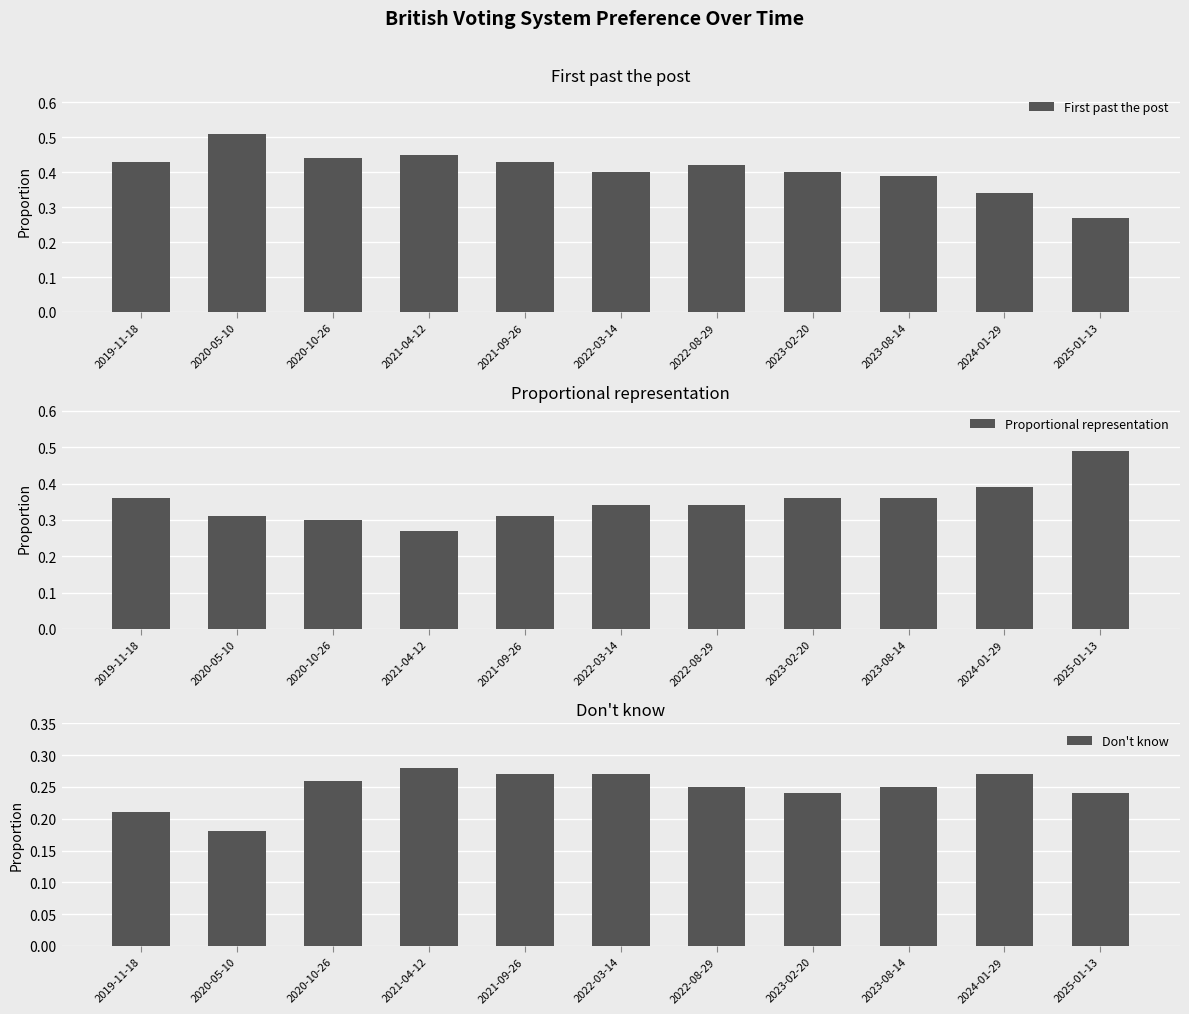

How many distinct data groups are displayed?

3